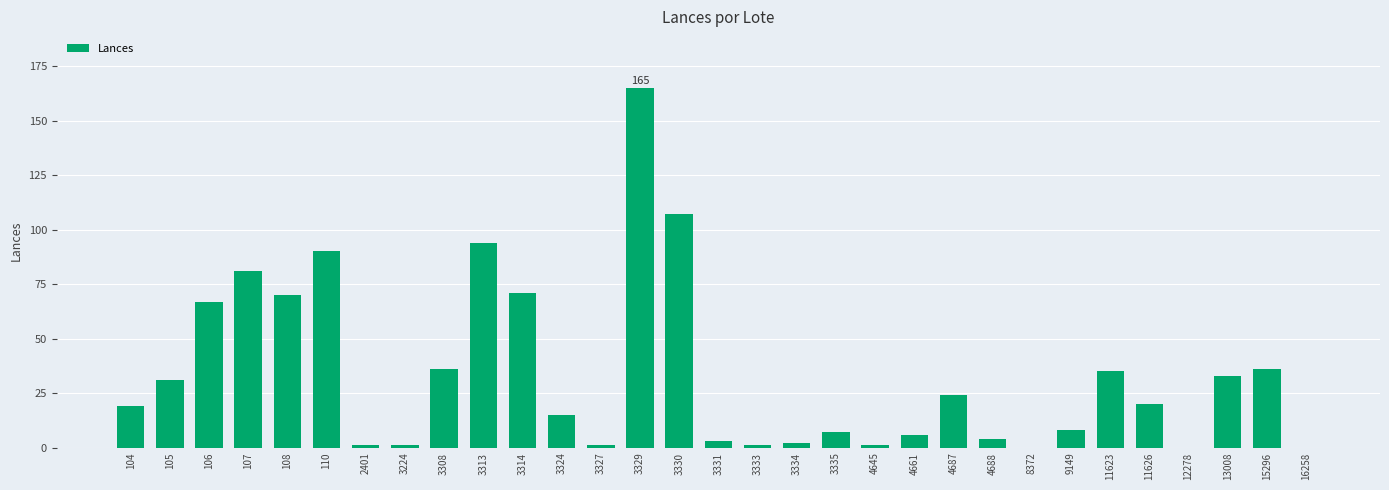

True or false: the data shows 94 at 3313.

True